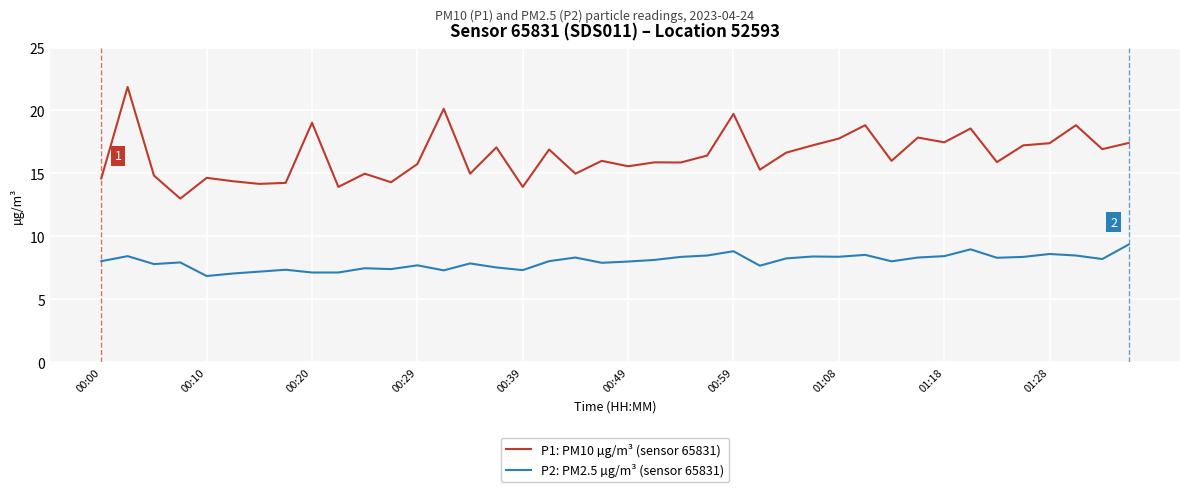

True or false: P1: PM10 µg/m³ (sensor 65831) and P2: PM2.5 µg/m³ (sensor 65831) intersect in this chart.

False